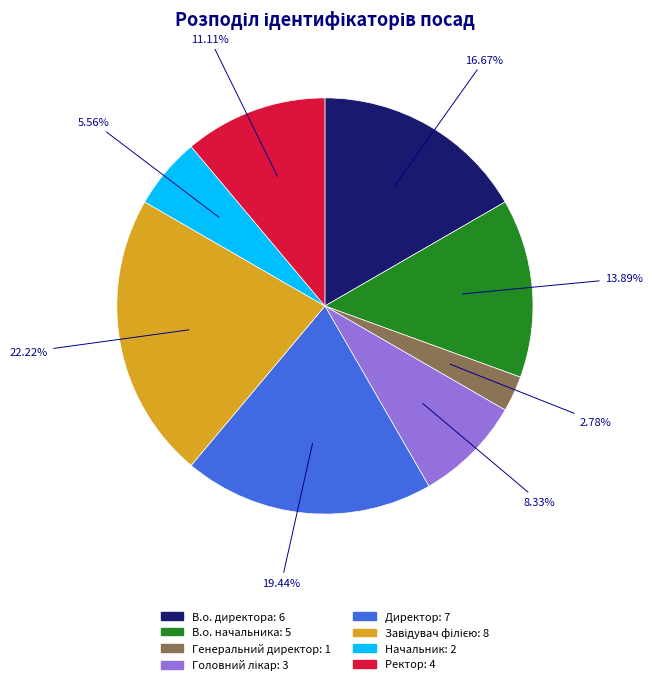

Approximately how many times larger is the value at Начальник compared to Генеральний директор?

2.0